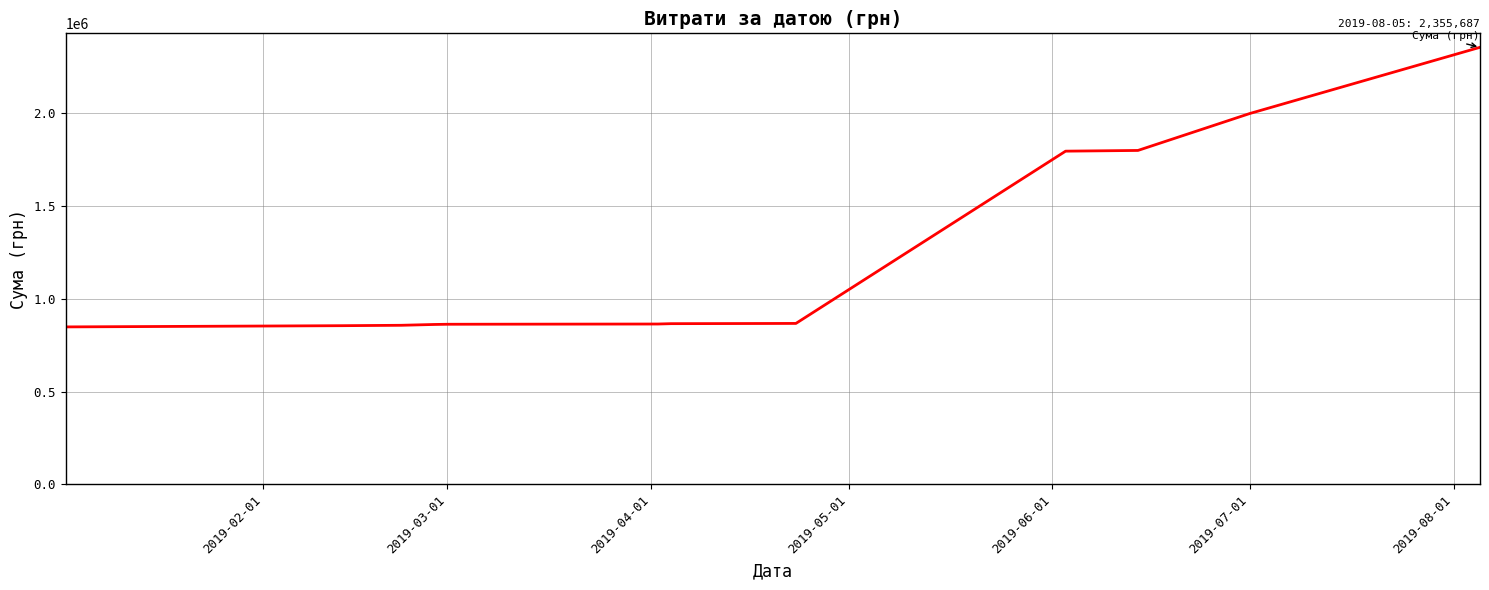

How many values are below 866612?

6